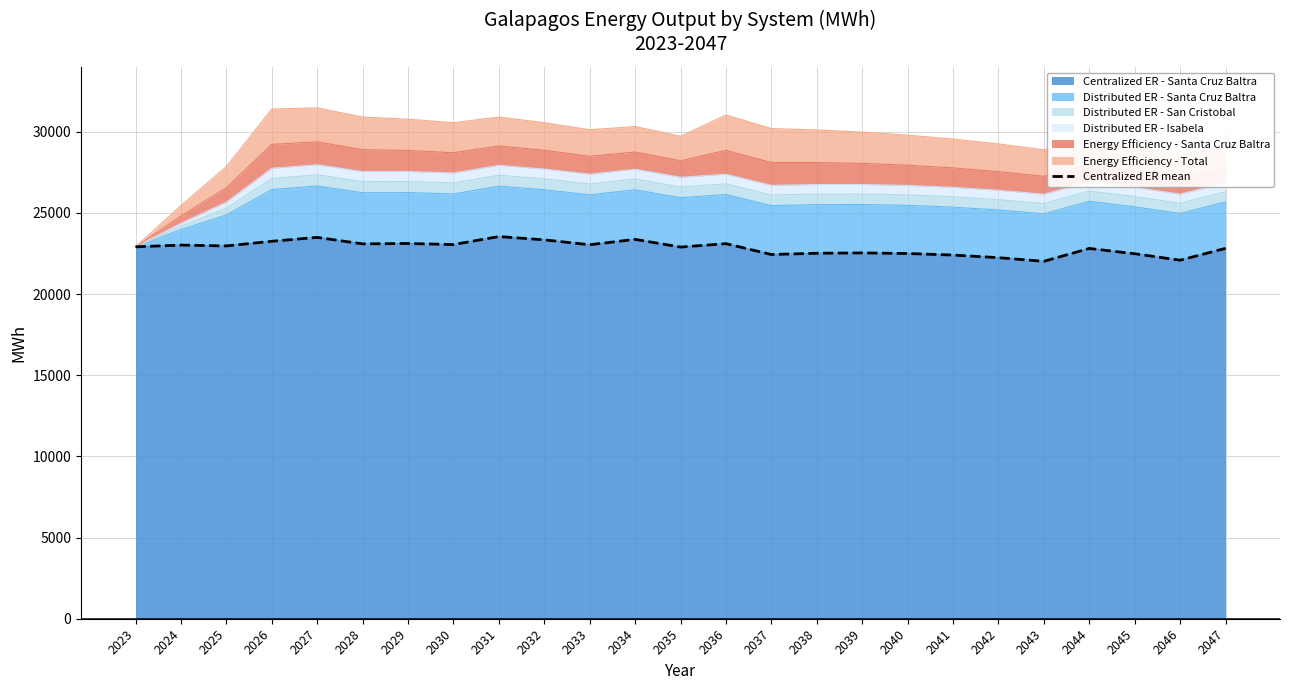

Which has a higher value, 2029 or 2027?

2027